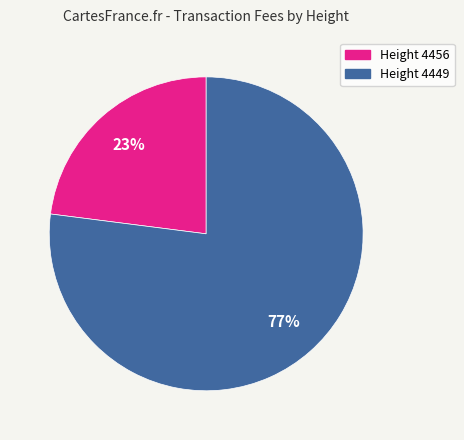

Rank the categories by value from highest to lowest.

Height 4449, Height 4456